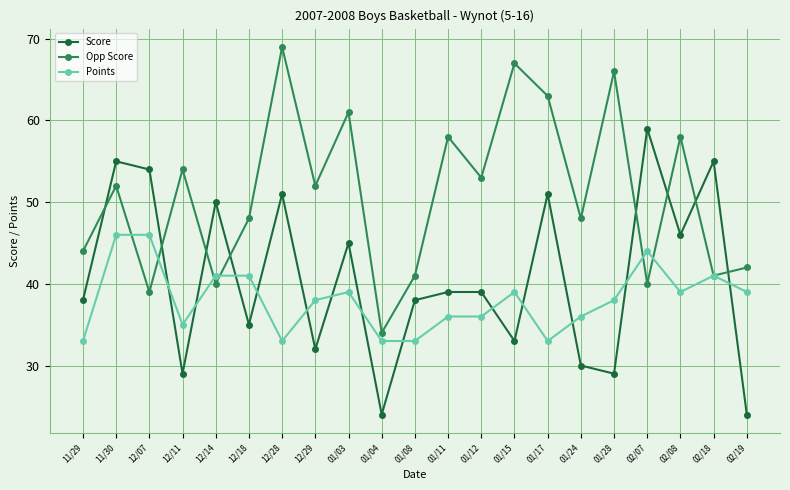

What is the spread (max minus min) of values at 02/18?

14